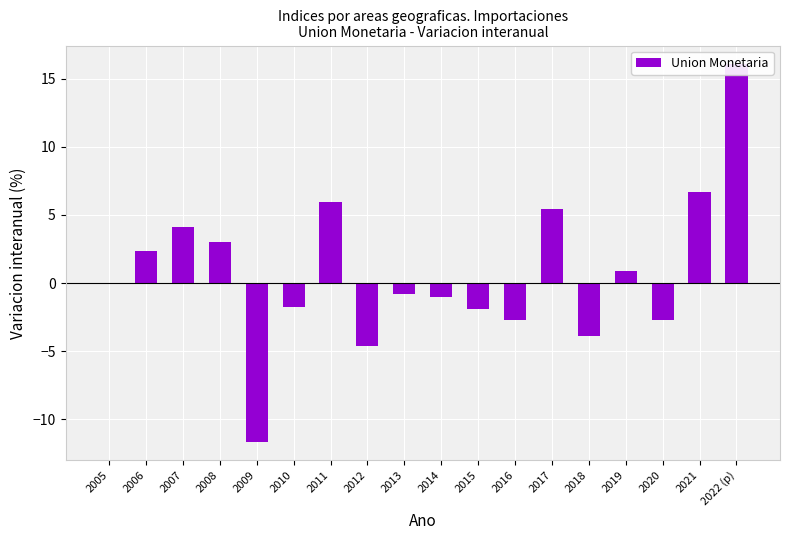

Are the bars grouped side by side (vs. stacked)?

No